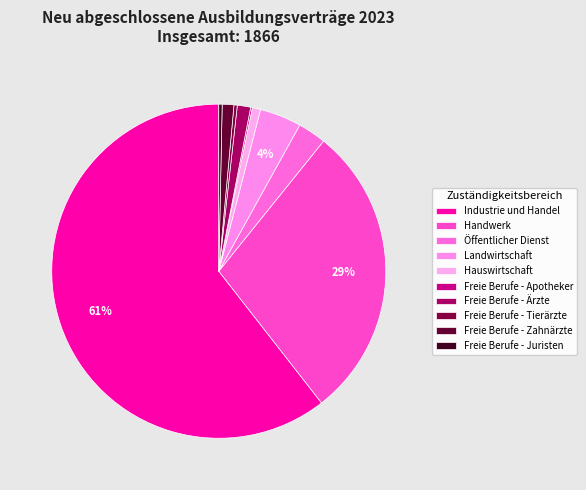

Approximately how many times larger is the value at Landwirtschaft compared to Hauswirtschaft?

5.0